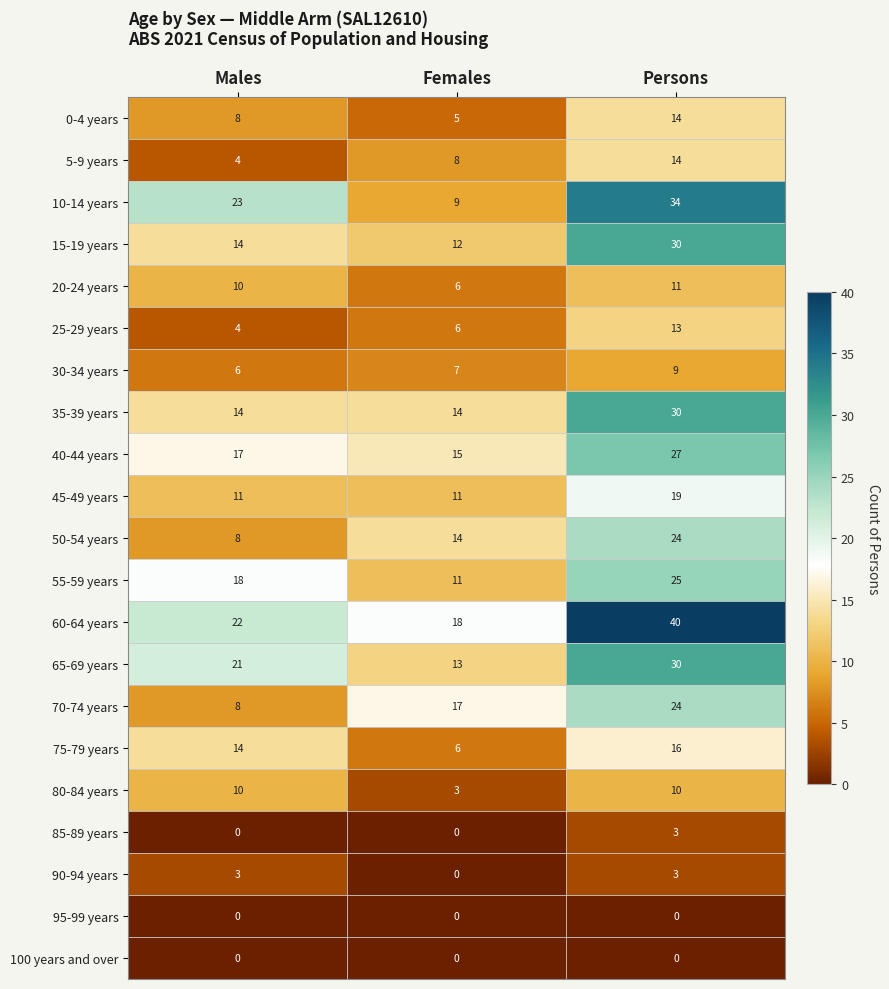

What is the maximum value shown in the chart?

40